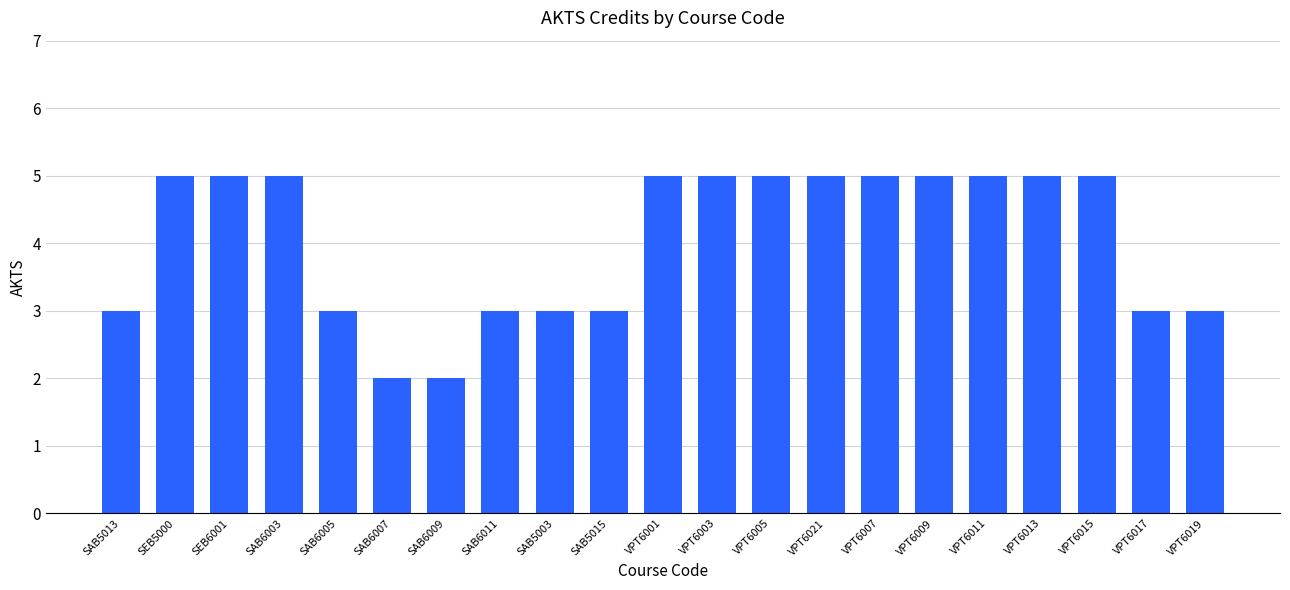

What is the greatest value displayed?

5